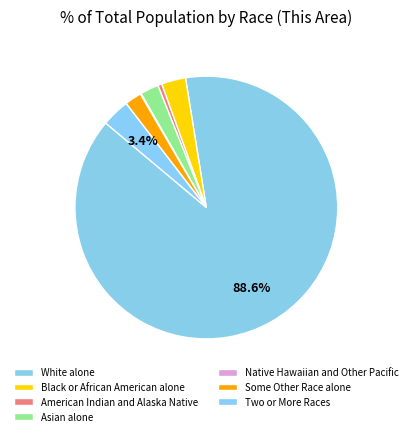

What percentage is NOT represented by Some Other Race alone?

97.9%